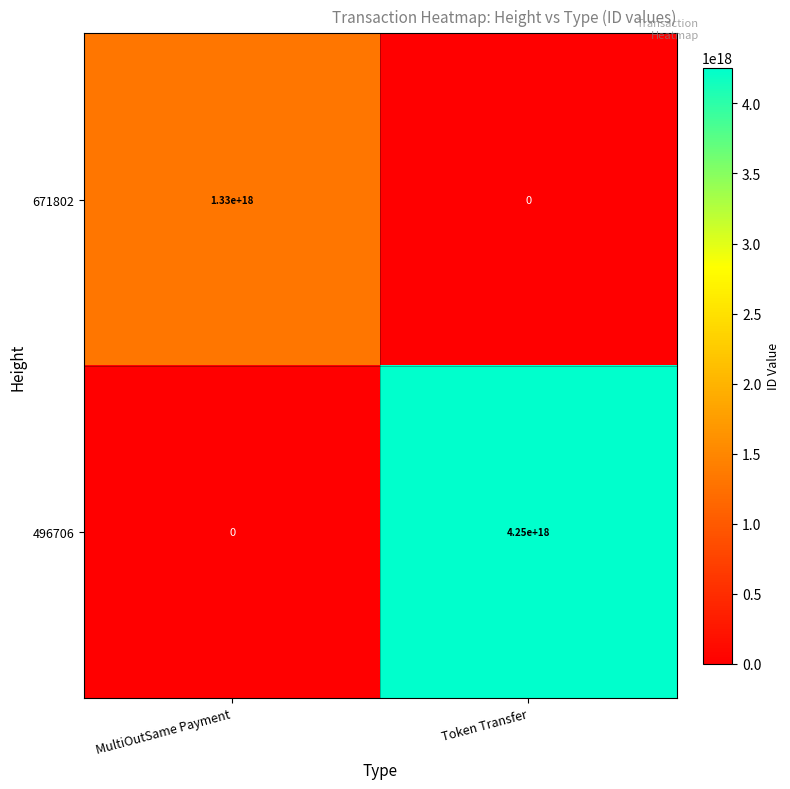

Is it true that 671802 equals -803086127060534656 at Token Transfer?

False